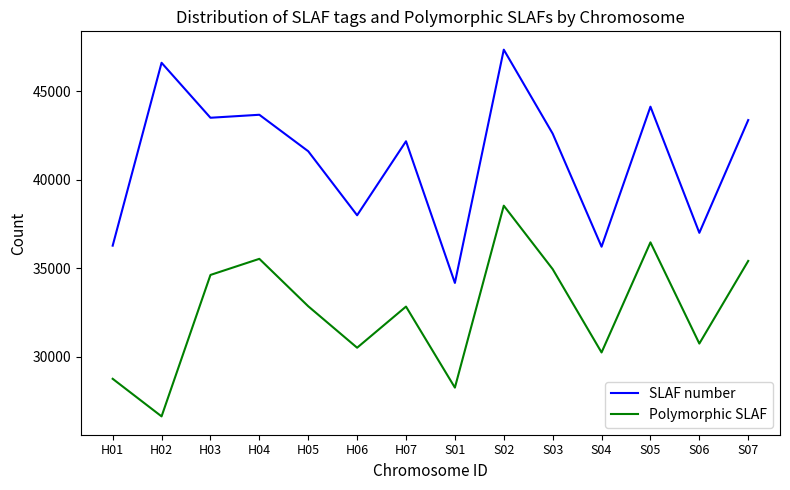

What position from the left is H07?

7